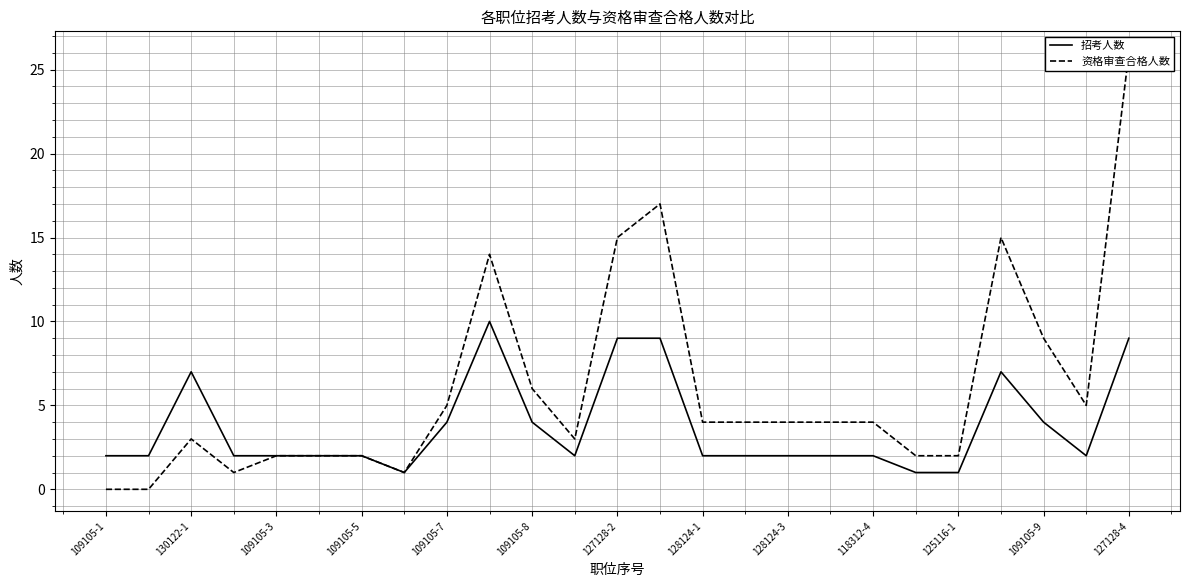

What is the difference between the maximum and minimum values in the 招考人数 series?

9